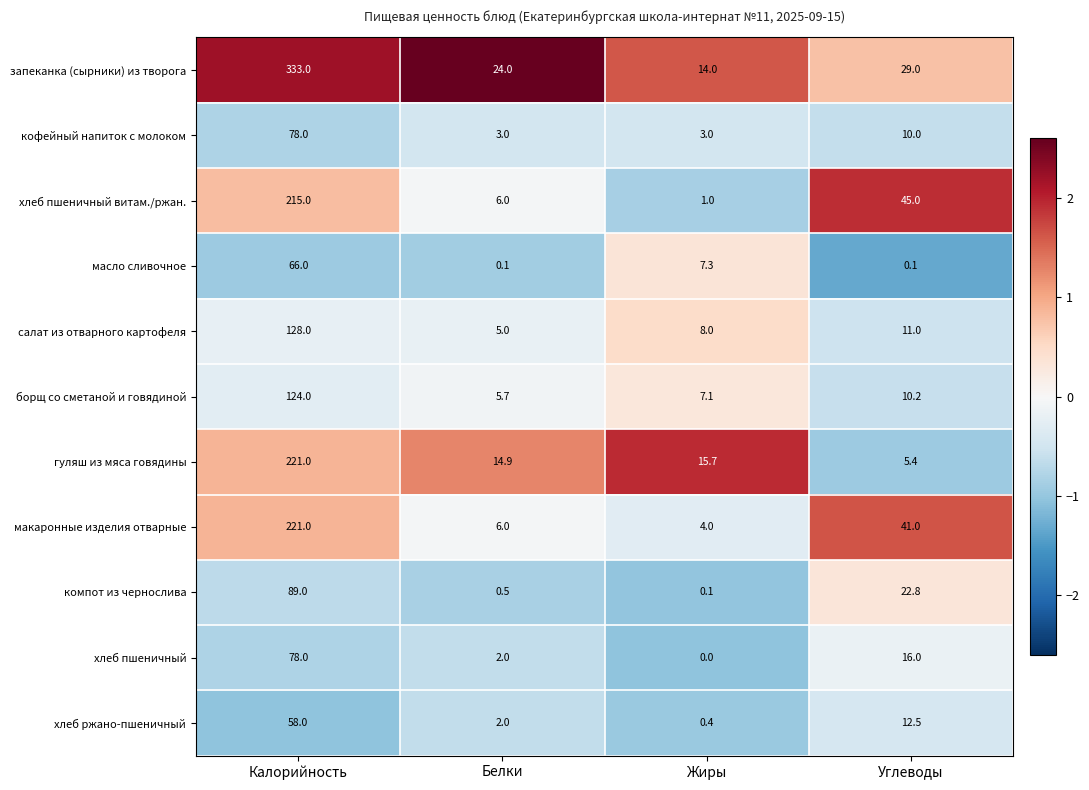

Which category has the lowest value in the хлеб пшеничный витам./ржан. series?

Жиры